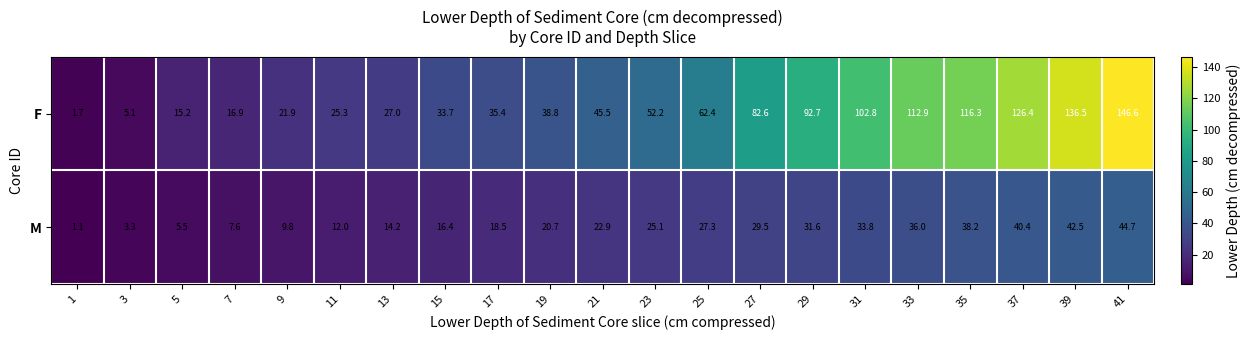

What is the smallest value displayed?

1.1